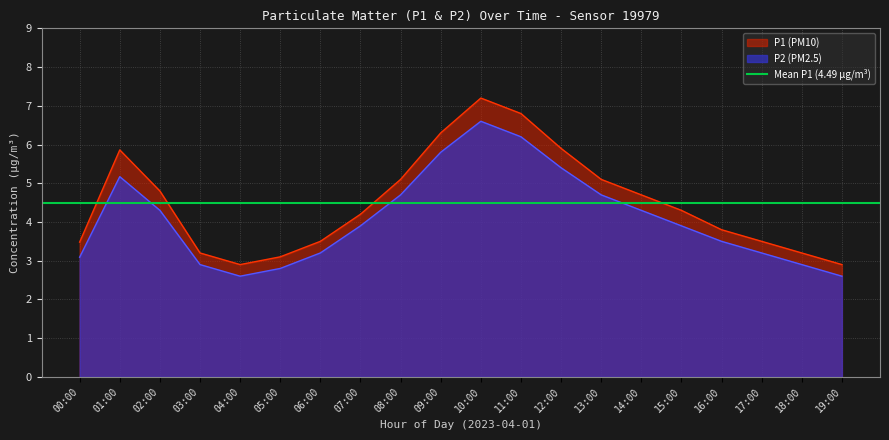

What is the lowest value of the P1 (PM10) series?

2.9